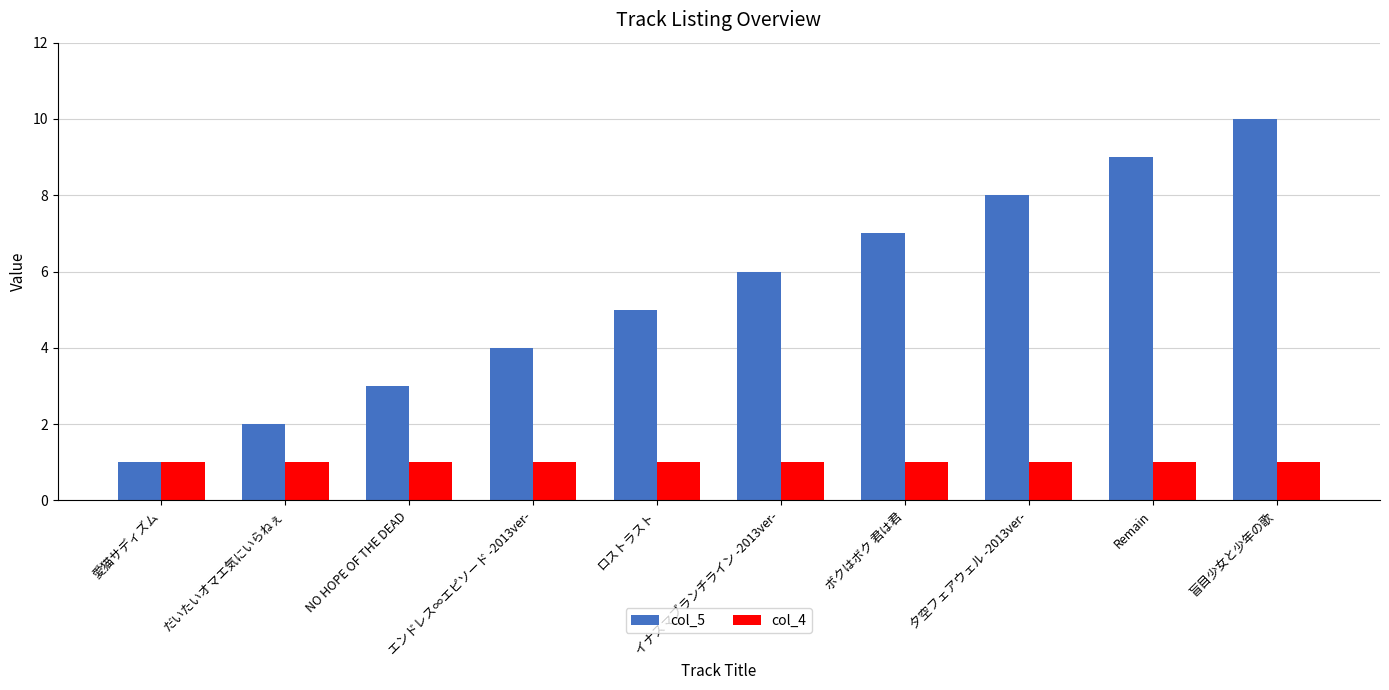

List the labels in order of col_5 value, smallest first.

愛猫サディズム, だいたいオマエ気にいらねぇ, NO HOPE OF THE DEAD, エンドレス∞エピソード -2013ver-, ロストラスト, イナズマブランチライン -2013ver-, ボクはボク 君は君, 夕空フェアウェル -2013ver-, Remain, 盲目少女と少年の歌